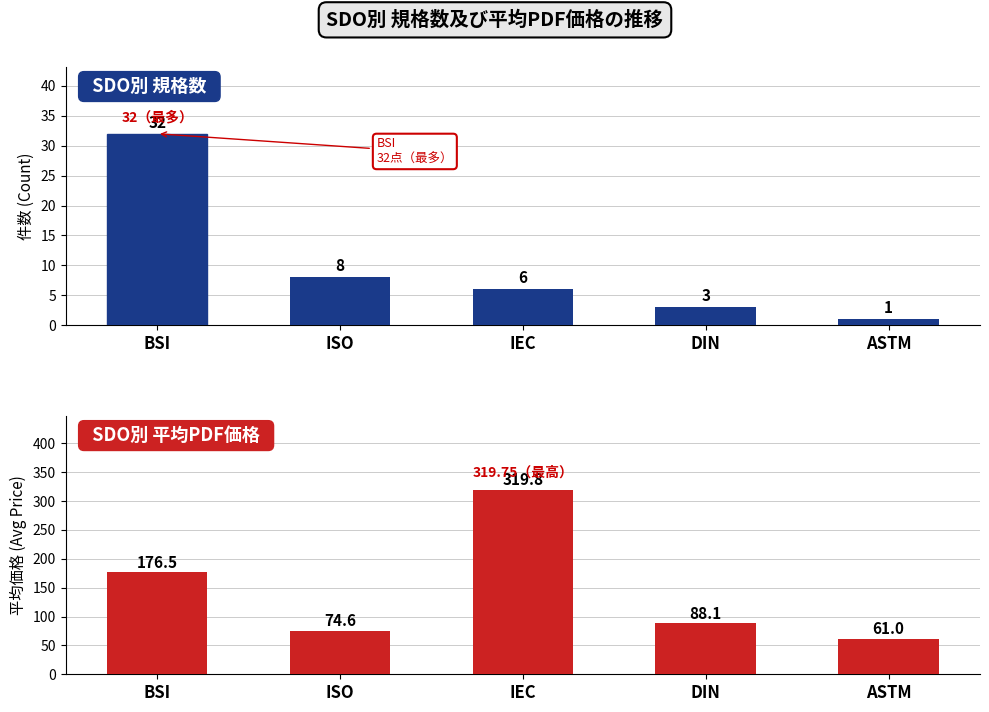

Reading right to left, transcribe all the data shown in this chart.

Count of Standards: ASTM=1.0	DIN=3.0	IEC=6.0	ISO=8.0	BSI=32.0
Avg Price (PDF): ASTM=61.0	DIN=88.1	IEC=319.8	ISO=74.6	BSI=176.5